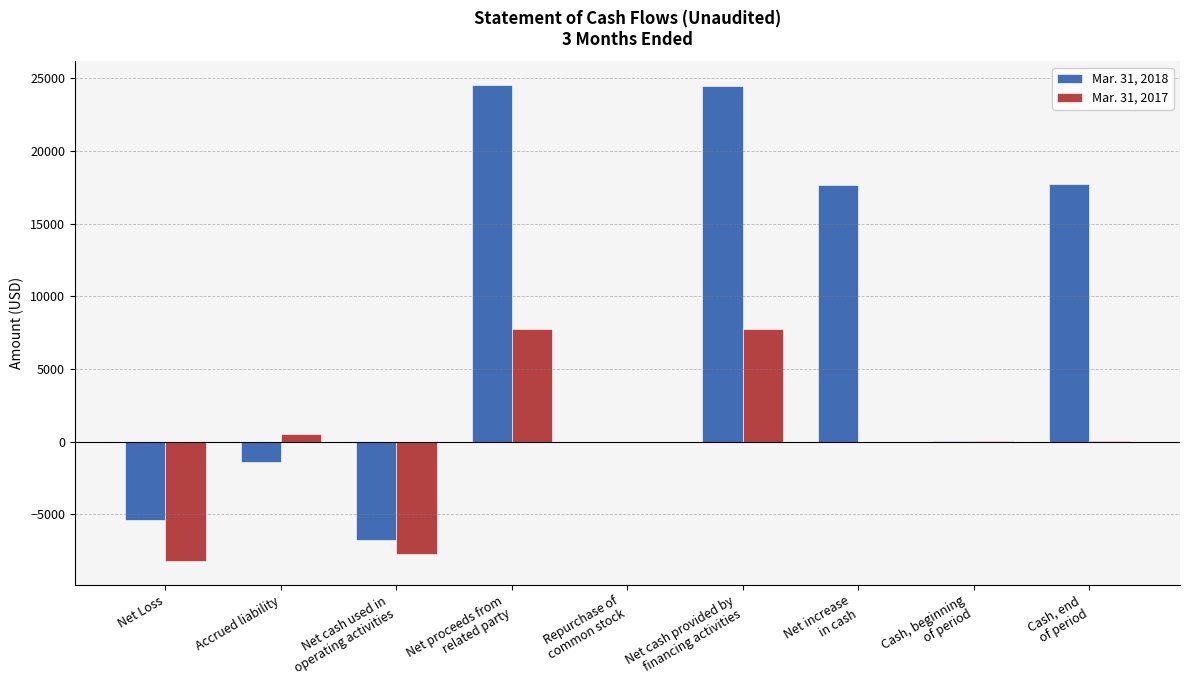

Are the bars horizontal?

No